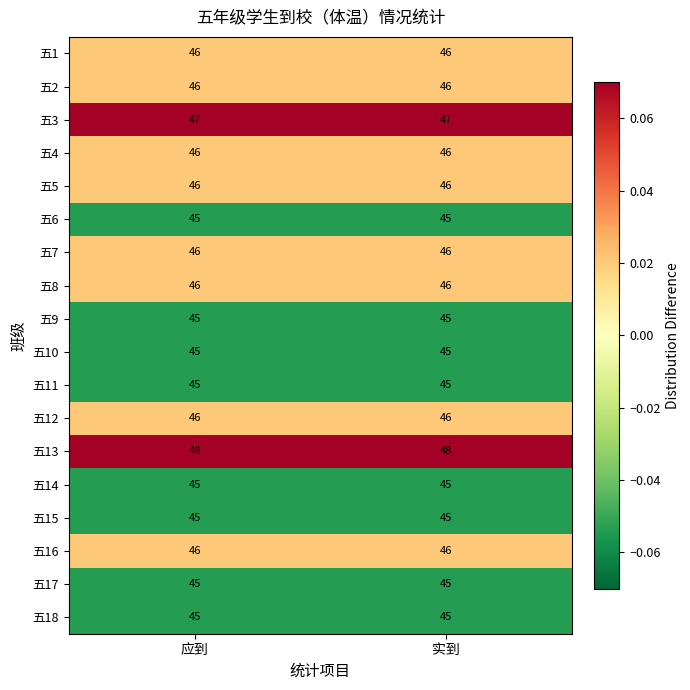

Which series has the largest total across all categories?

五13